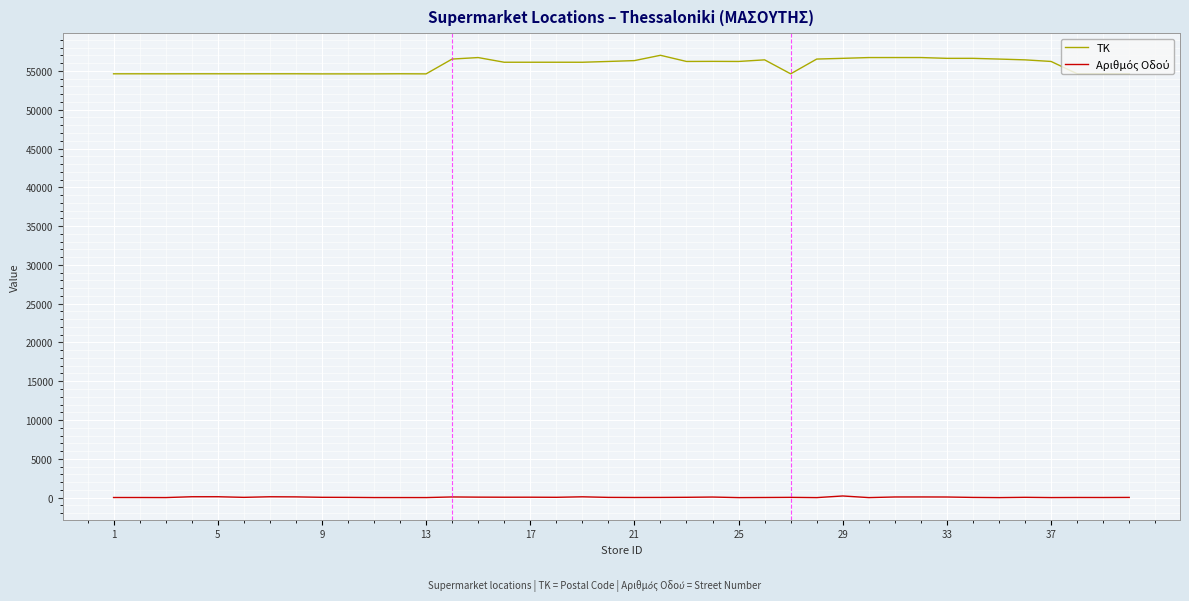

What is the maximum value shown in the chart?

57019